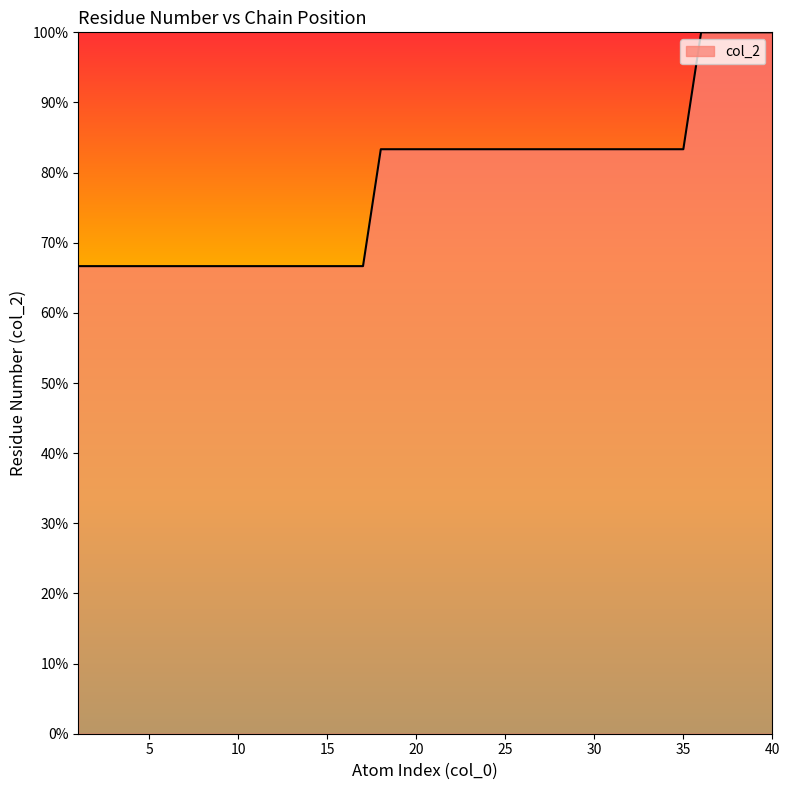

What is the minimum value shown in the chart?

66.7